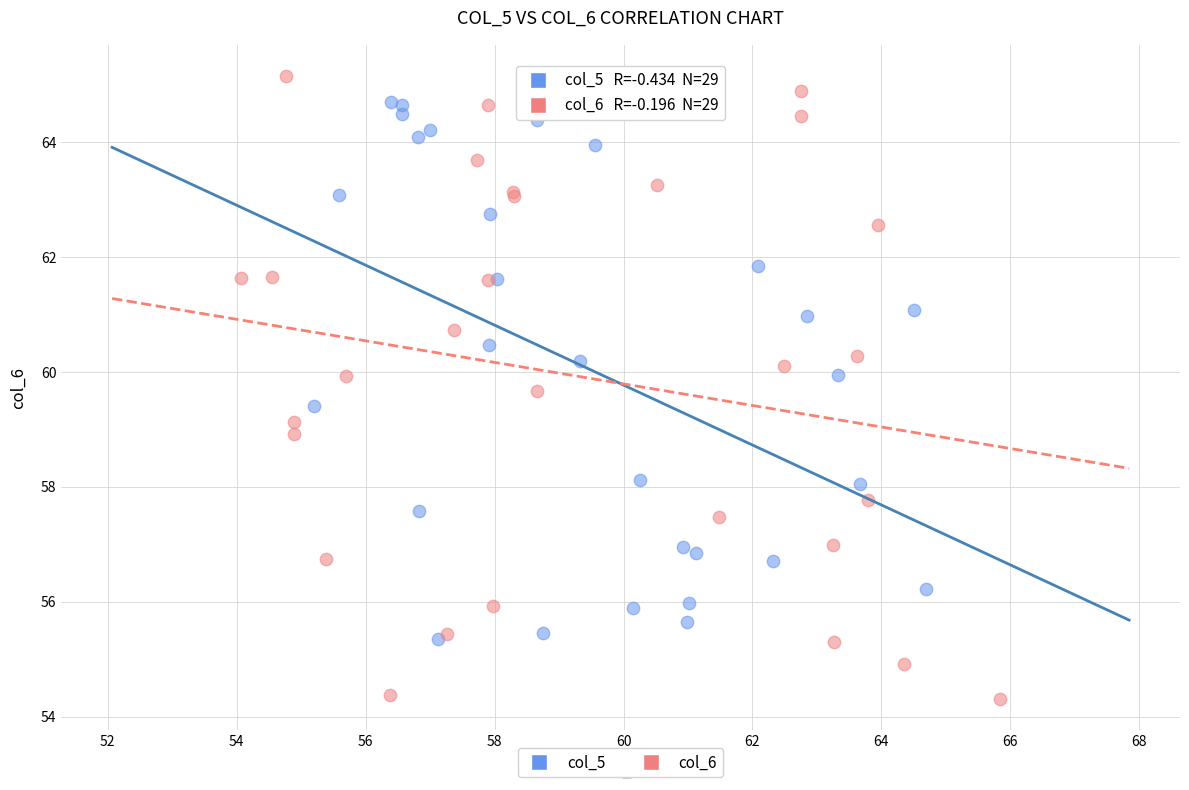

Which series reaches the minimum Y coordinate?

col_6